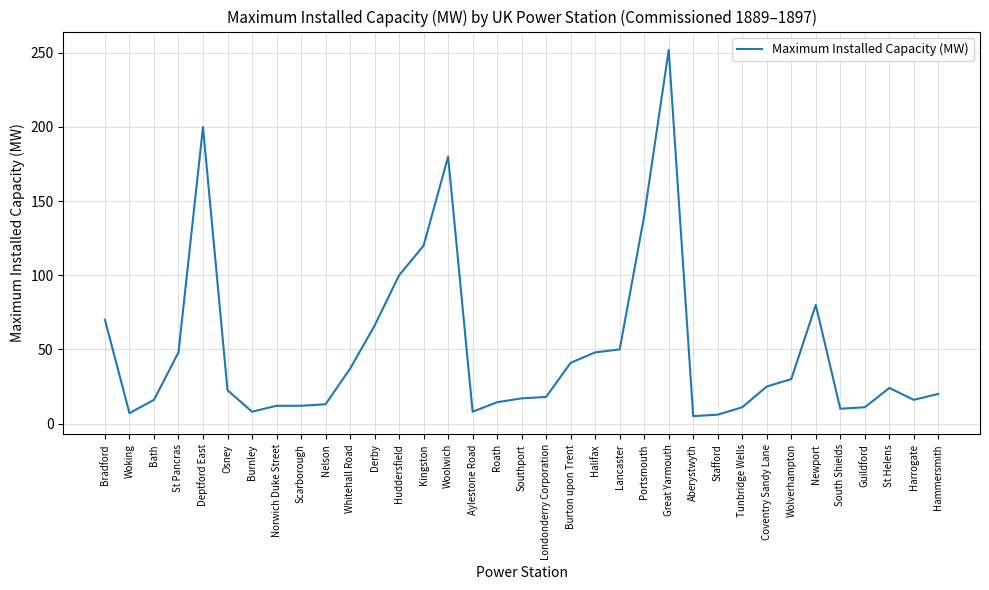

The value at Whitehall Road is 37.0. True or false?

True